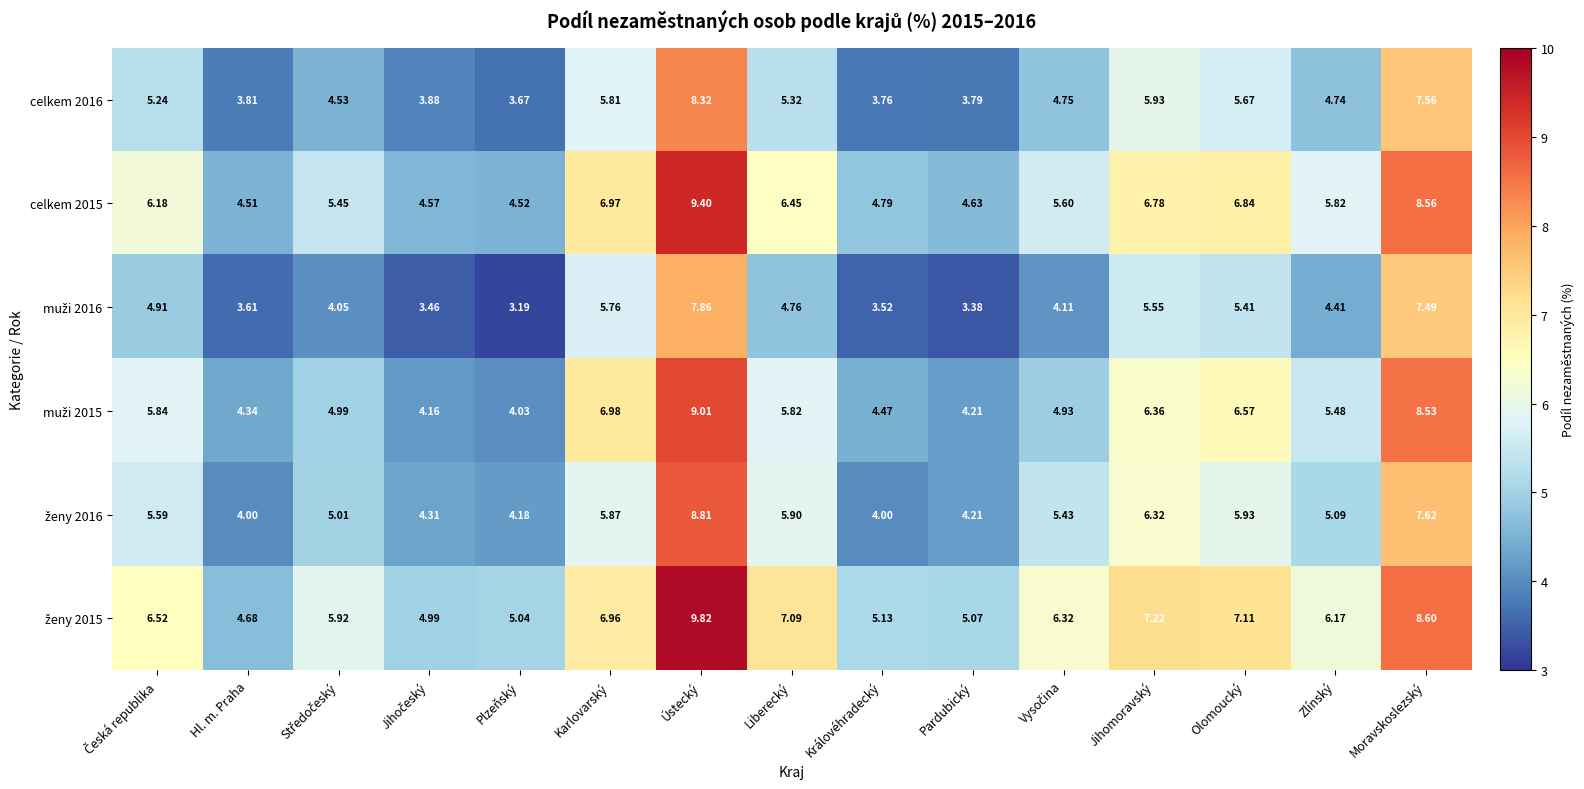

At which category does the chart reach its minimum across all series?

Plzeňský